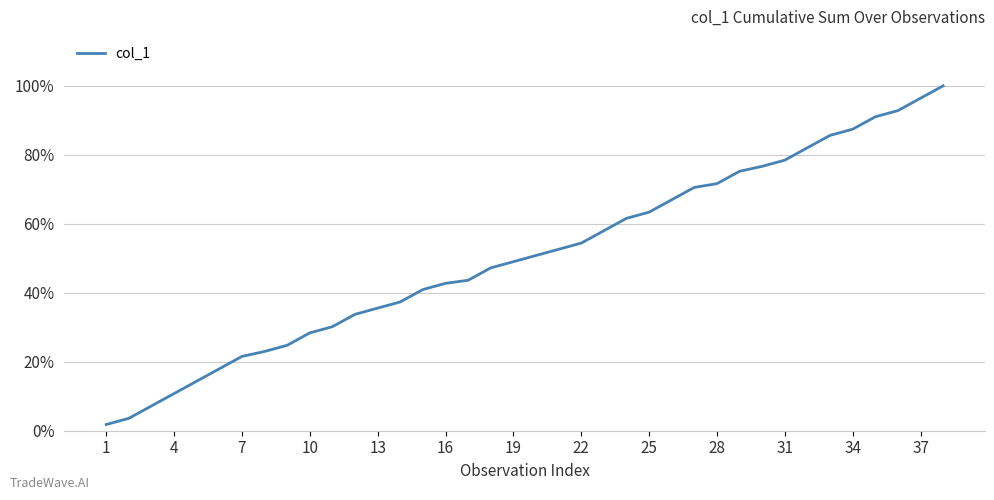

Is this an area chart (filled region under the line)?

No